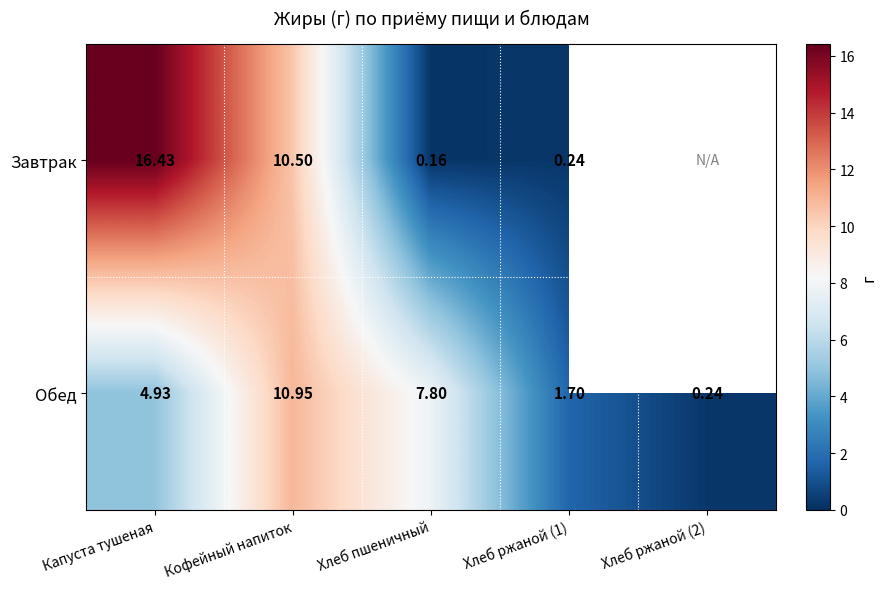

What is the total value across all series at Хлеб пшеничный?

8.0